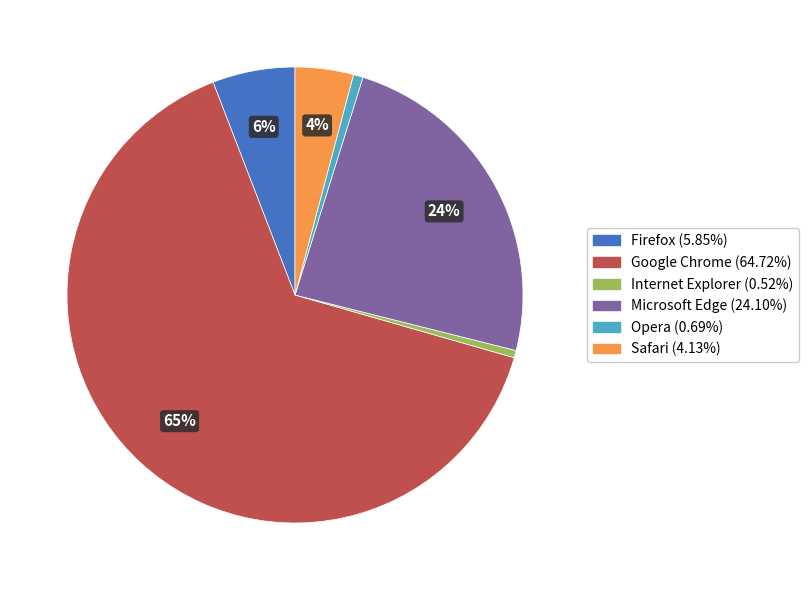

Which has a higher value, Firefox or Opera?

Firefox